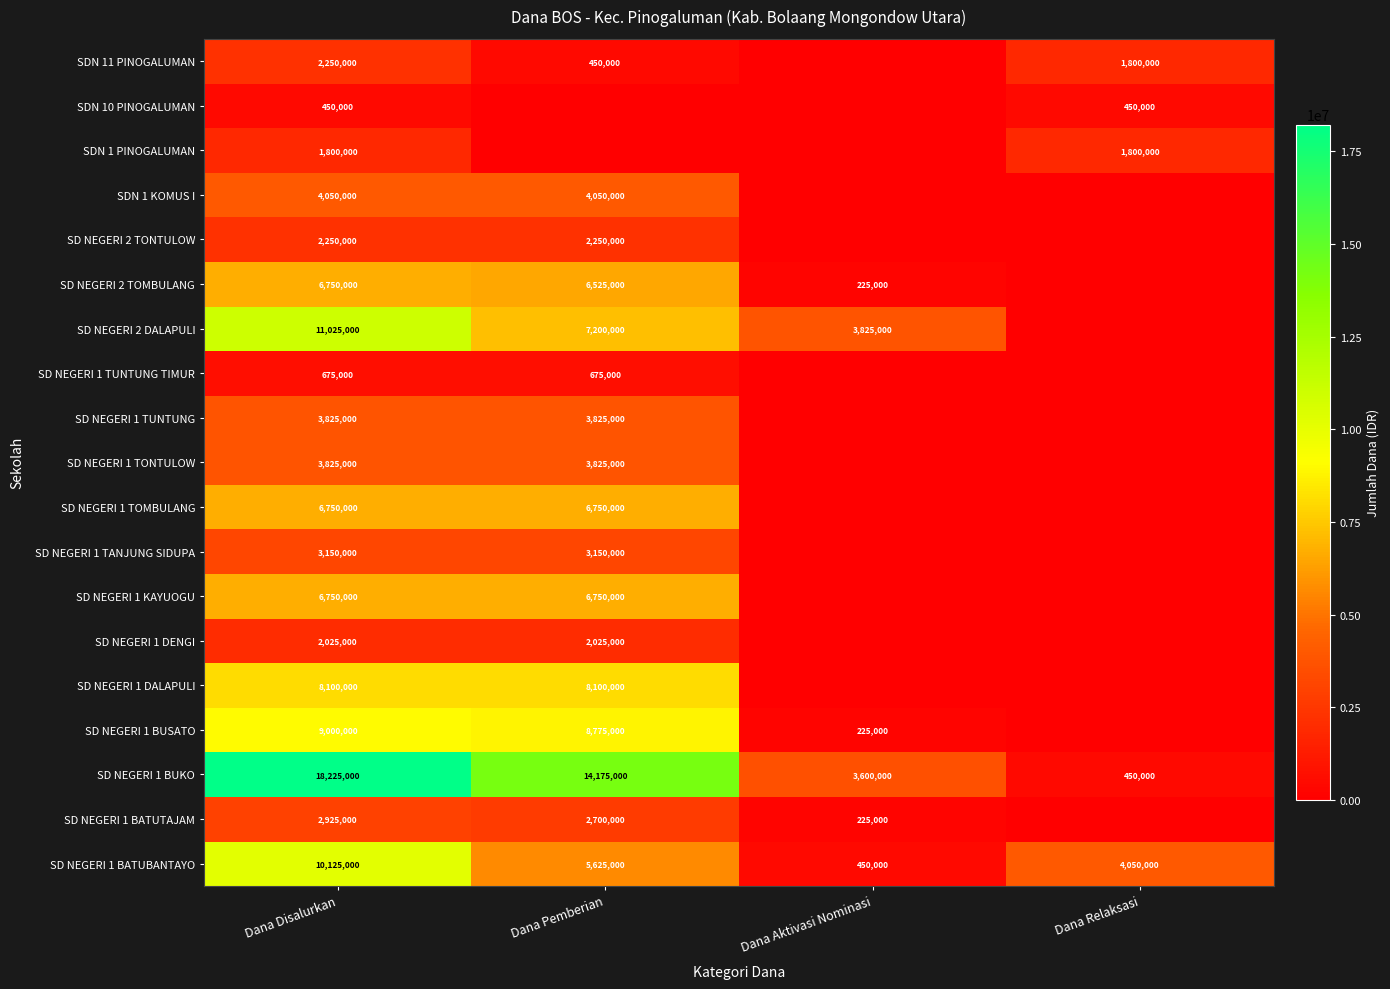

At which category is the sum across all series the highest?

Dana Disalurkan